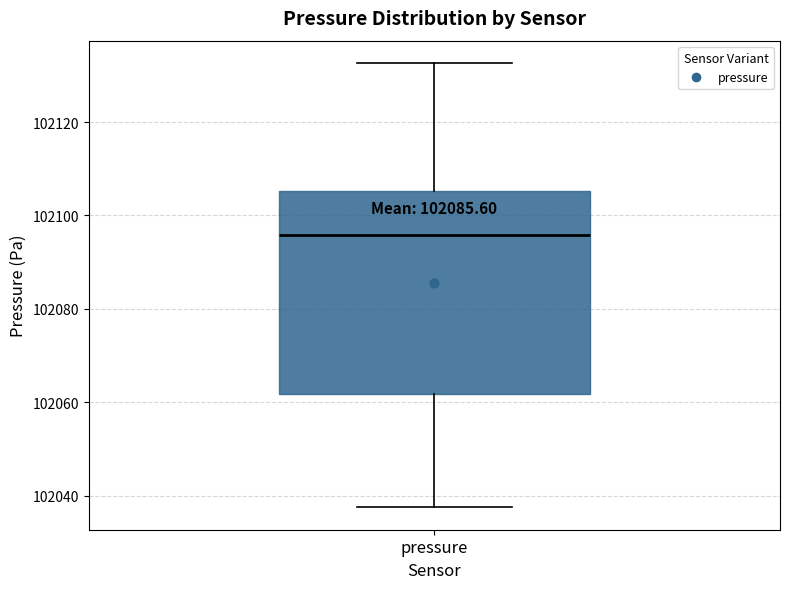

Where is the lower edge of the box for pressure on the y-axis? The values are not printed on the chart, so give them approximately, as read against the axis.

102062